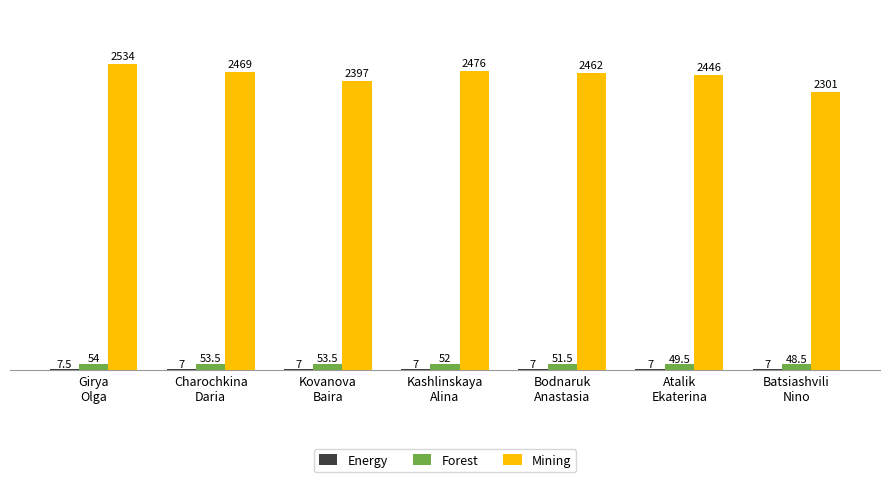

Between Girya
Olga and Bodnaruk
Anastasia, which series saw the biggest shift?

Mining